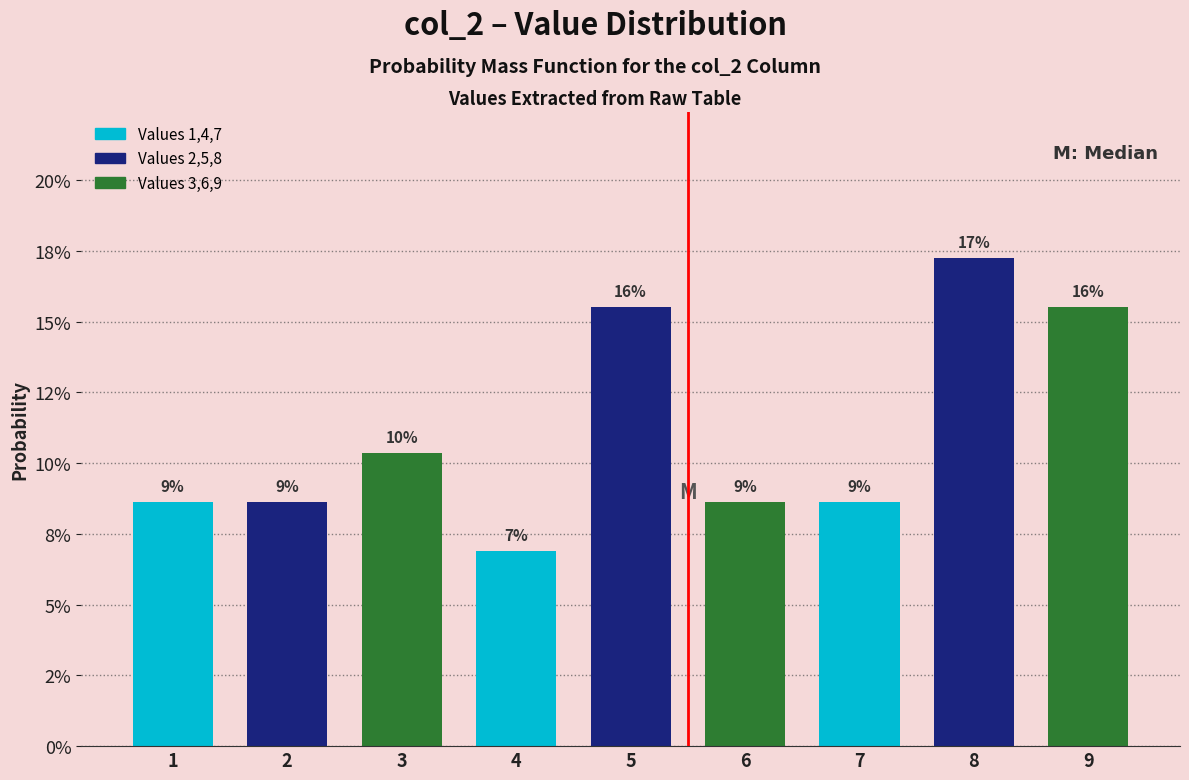

Are the bars horizontal?

No